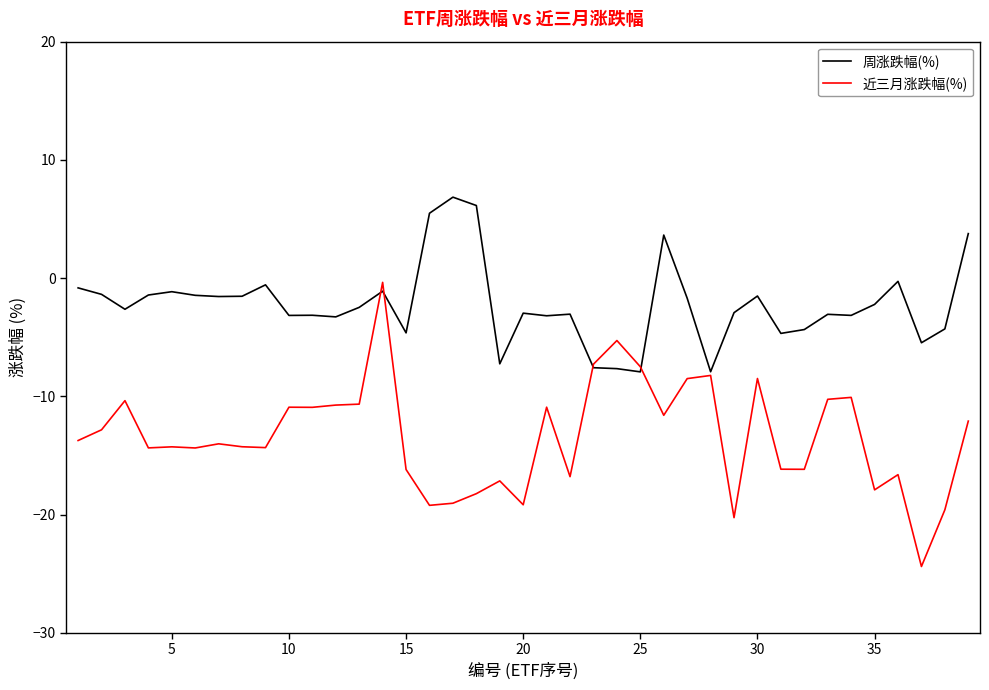

Which series has the largest total across all categories?

周涨跌幅(%)